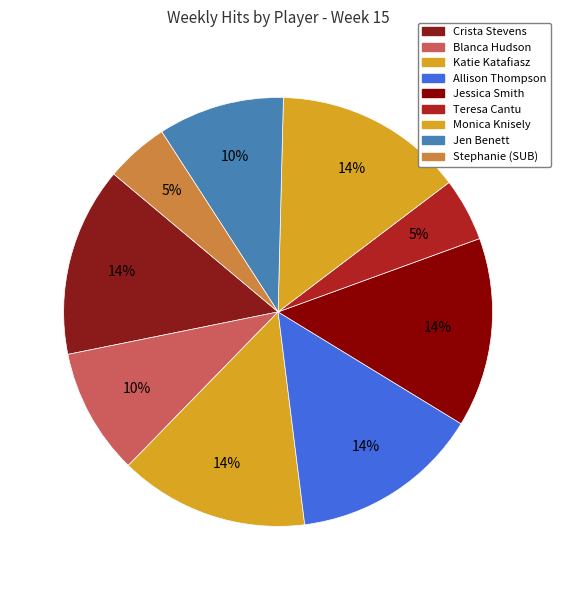

How many slices are in this pie chart?

9